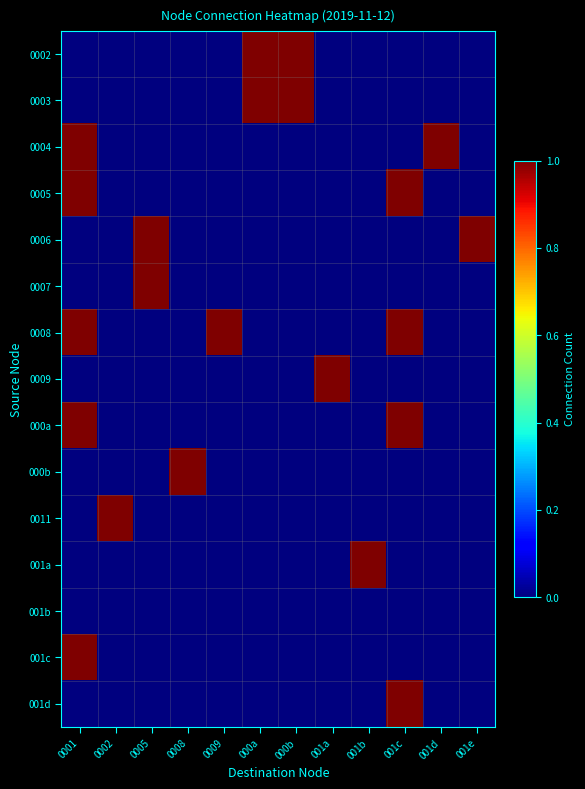

What is the maximum value shown in the chart?

1